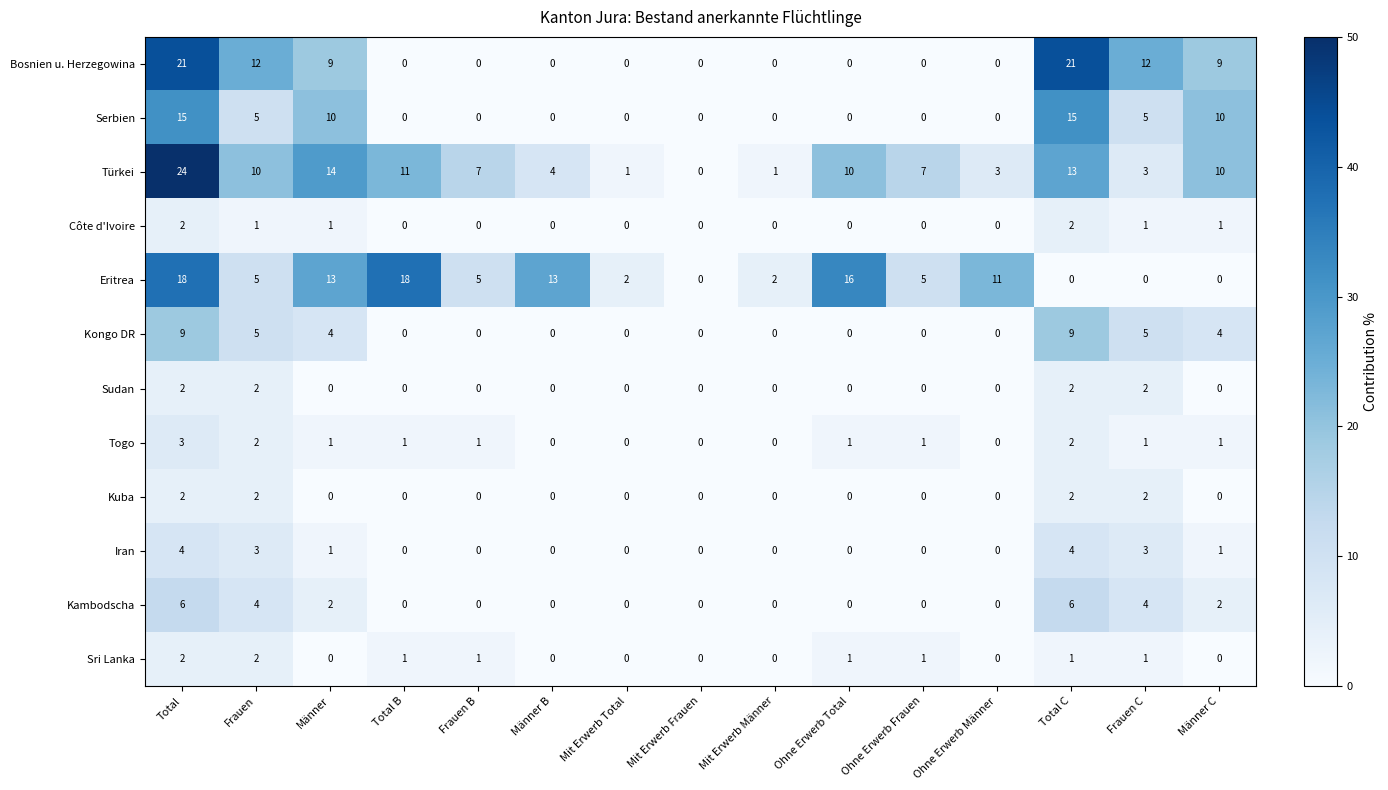

At which category is the sum across all series the highest?

Total